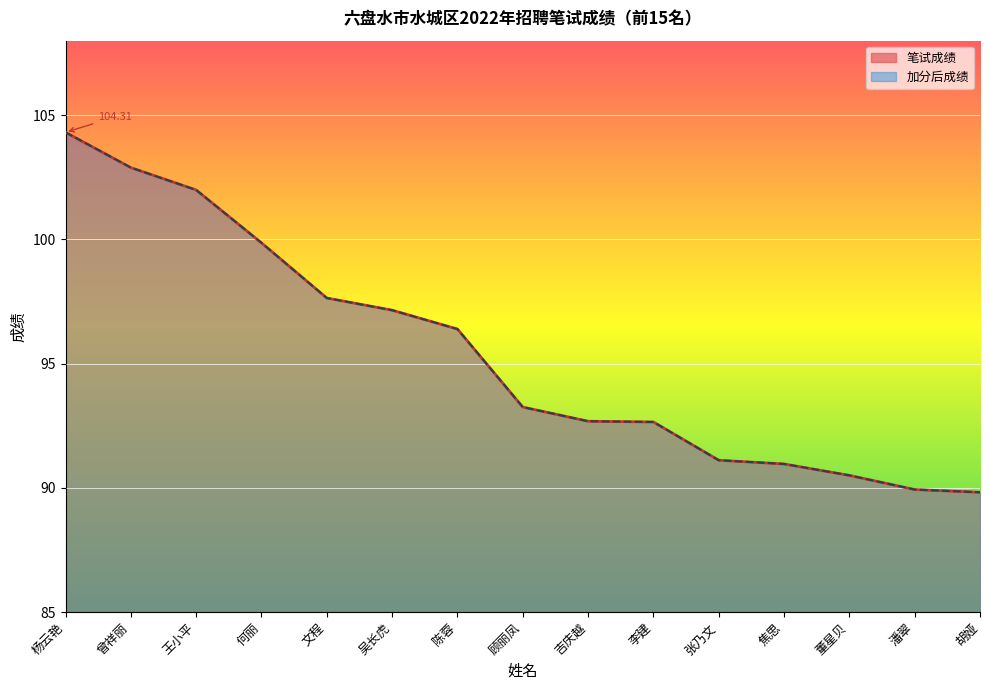

Count the number of data series in this chart.

2